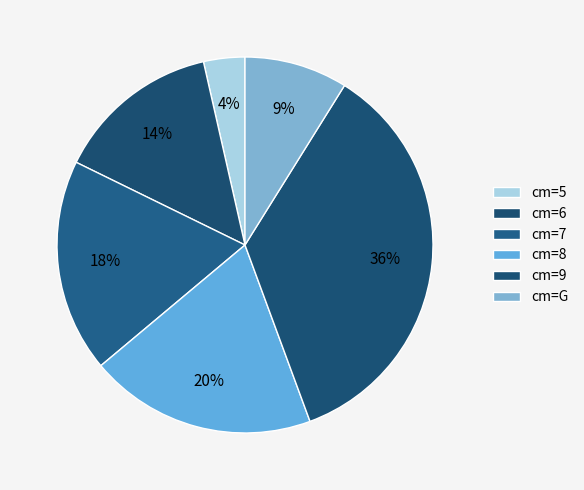

Count the number of slices in the pie.

6